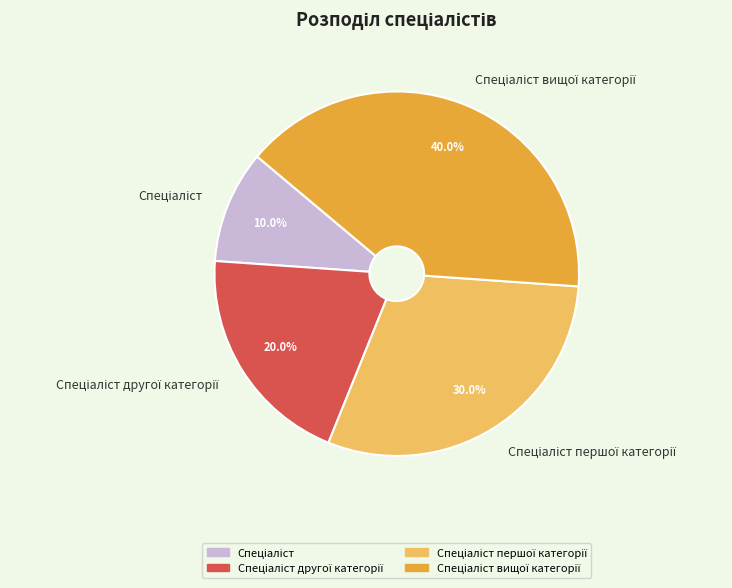

Is there a majority slice in this chart?

No